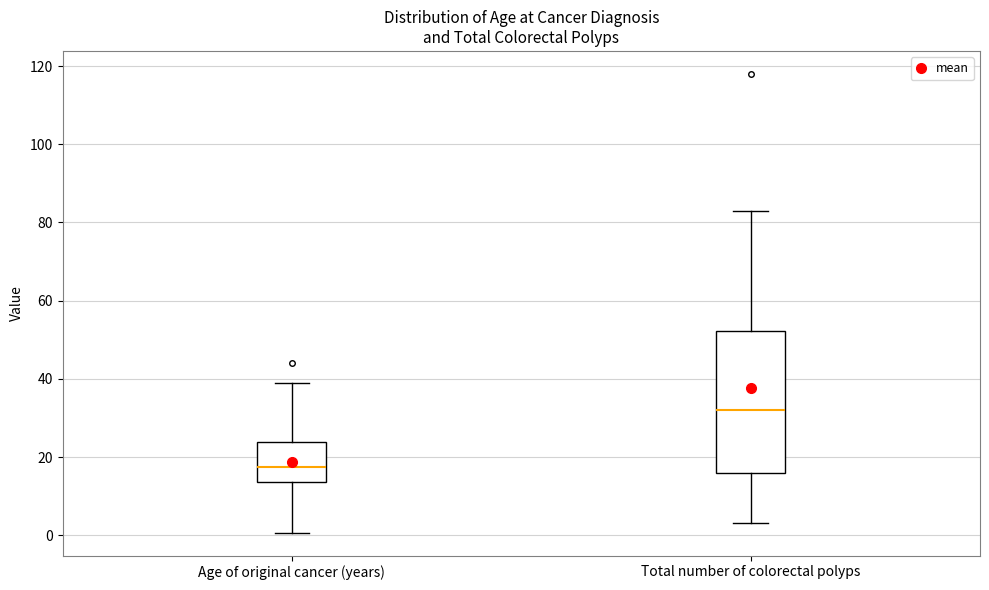

Reading left to right, transcribe this box plot: for each box, give where its median line is, the range the box spans, and where its two whiskers end, as read against the y-axis. The values are not printed on the chart, so give them approximately, as read against the axis.

Age of original cancer (years): median 18, box 14 to 24, whiskers 0 to 40
Total number of colorectal polyps: median 32, box 16 to 52, whiskers 4 to 84